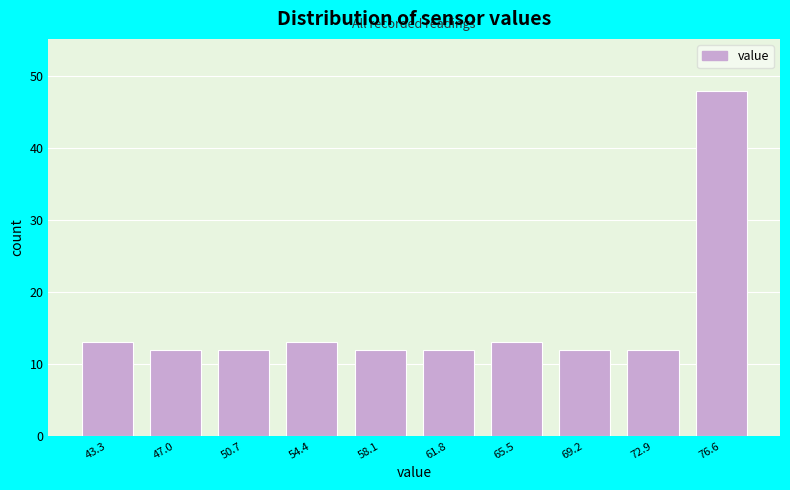

Reading left to right, list every bar in this chart as the range it spans on the x-axis followed by its height. Neither the bar edges nor the heights are printed on the chart, so give them approximately, as read against the axes.

41.5 to 45.0: 13
45.0 to 49.0: 12
49.0 to 52.5: 12
52.5 to 56.5: 13
56.5 to 60.0: 12
60.0 to 63.5: 12
63.5 to 67.5: 13
67.5 to 71.0: 12
71.0 to 74.5: 12
74.5 to 78.5: 48